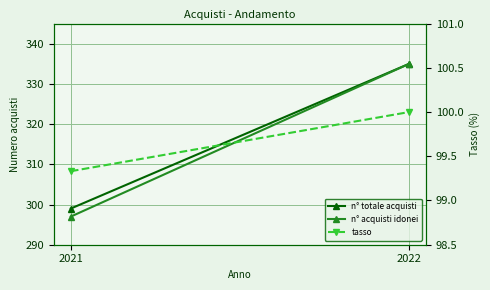

Which label corresponds to the largest value in the chart?

2022